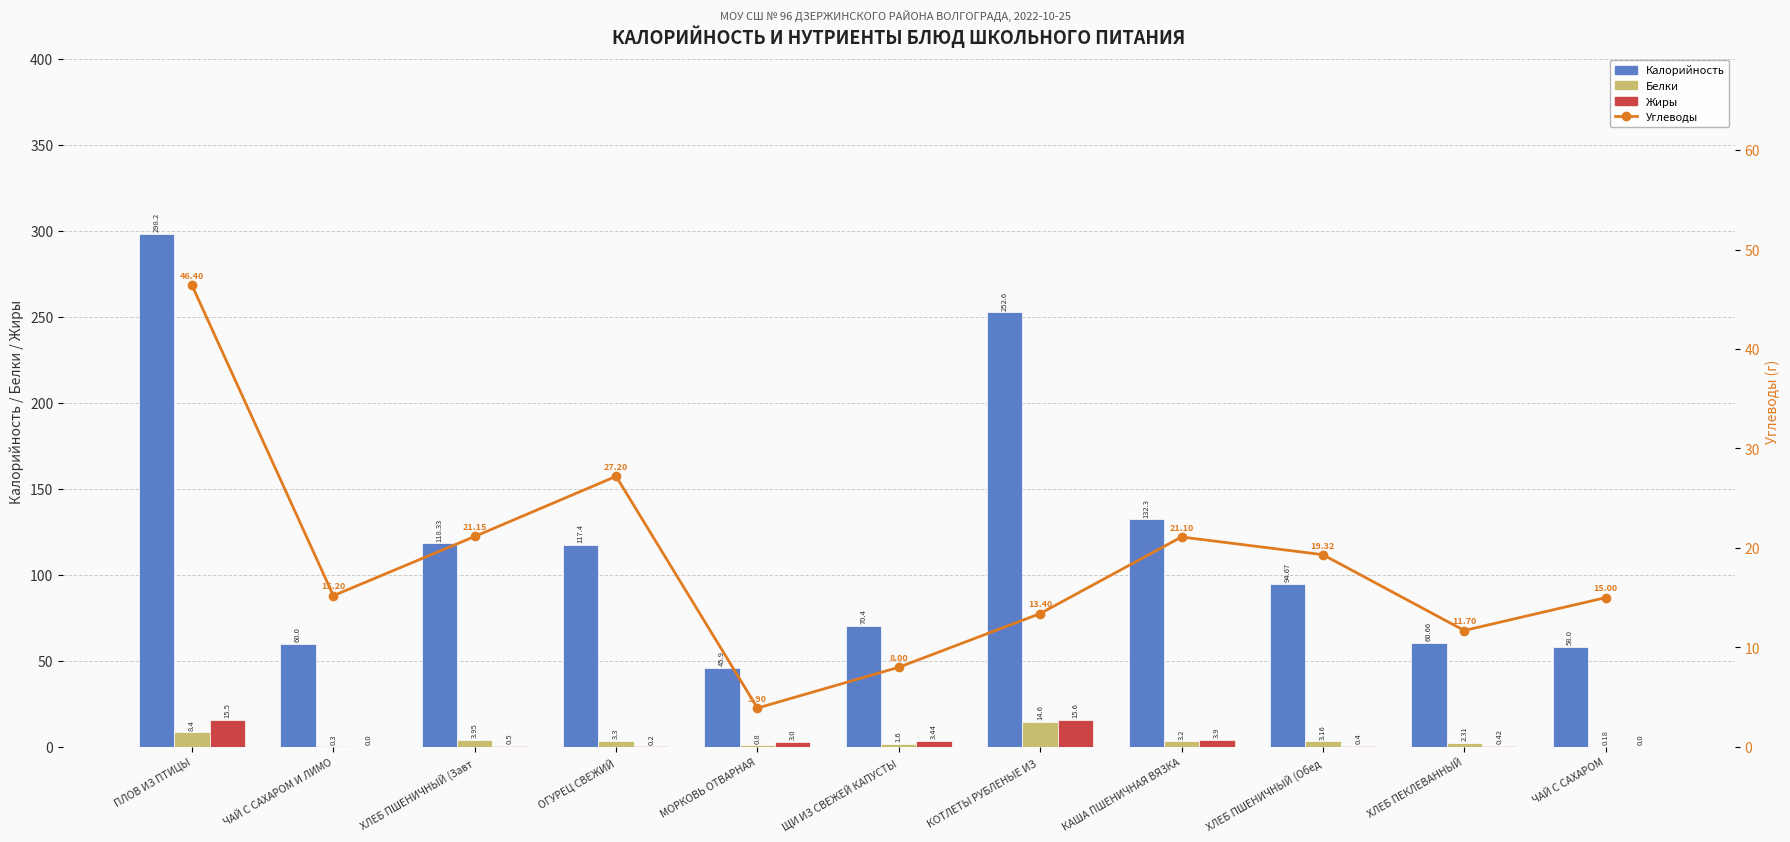

What is the label of the 9th bar from the left?

ХЛЕБ ПШЕНИЧНЫЙ (Обед